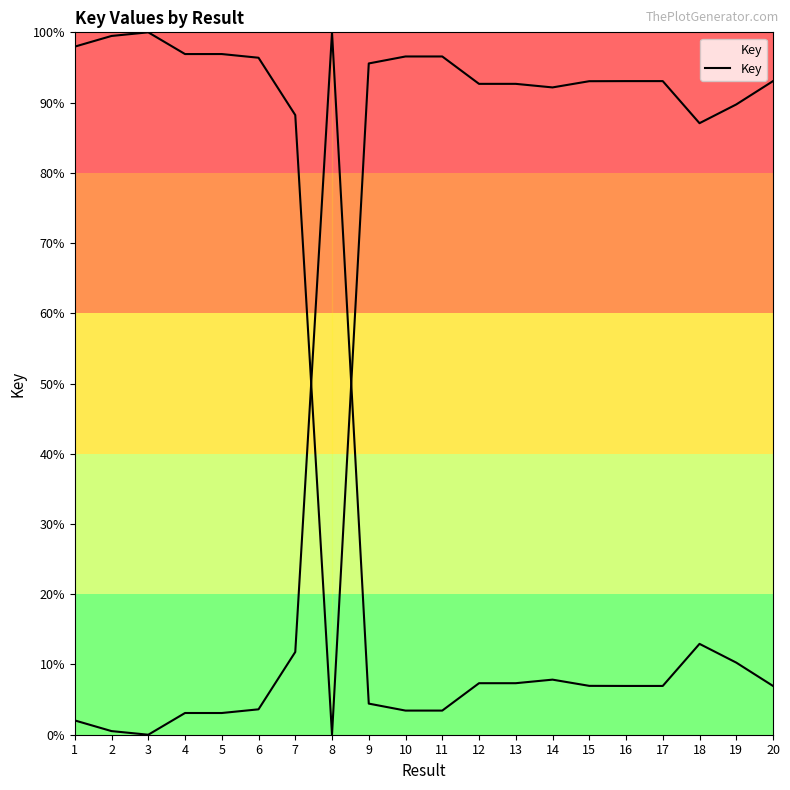

What is the change in value from 1 to 8?

-98.0